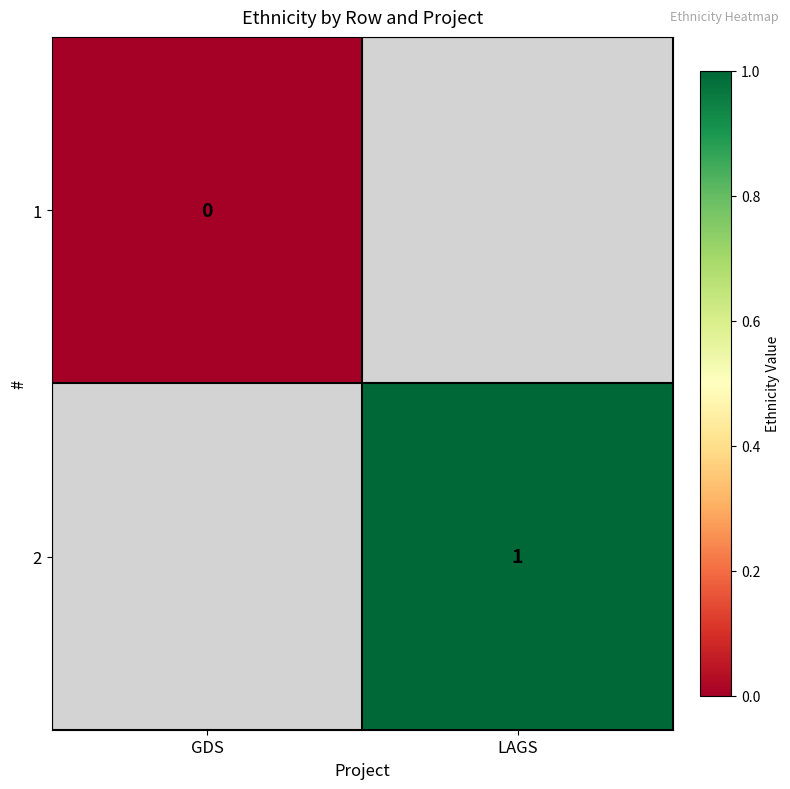

At how many categories does at least one series exceed 0?

1